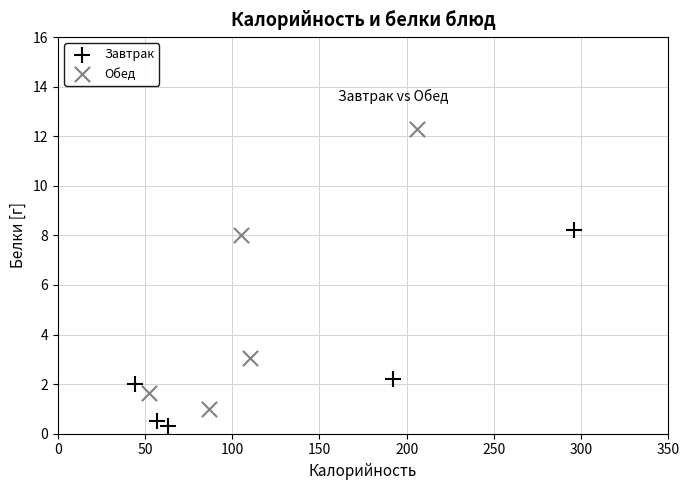

Which series contains the lowest Y value?

Завтрак